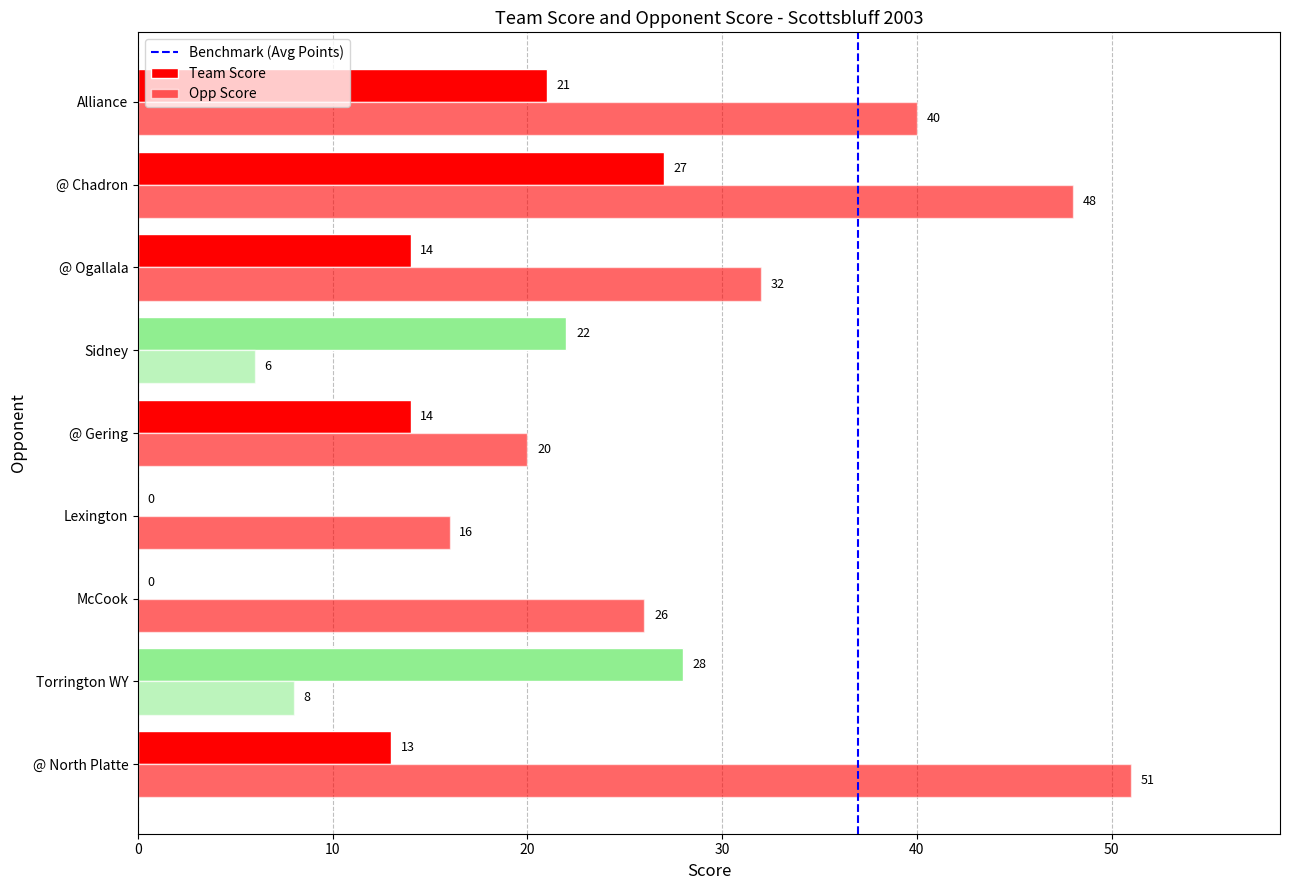

The value of Team Score at Alliance is 31. True or false?

False